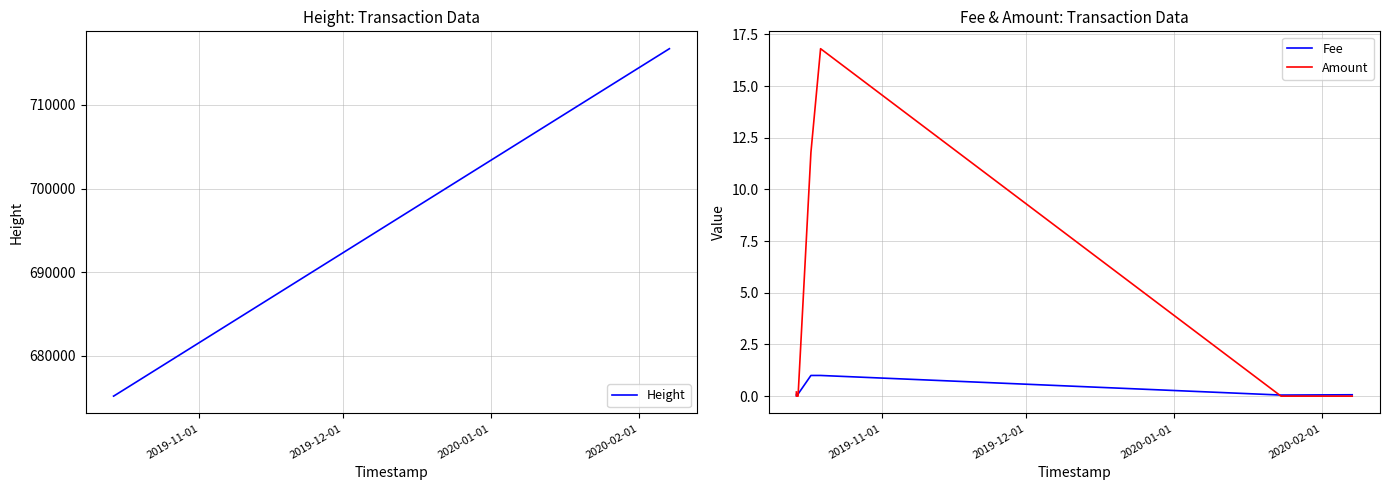

How many lines are shown in the chart?

3